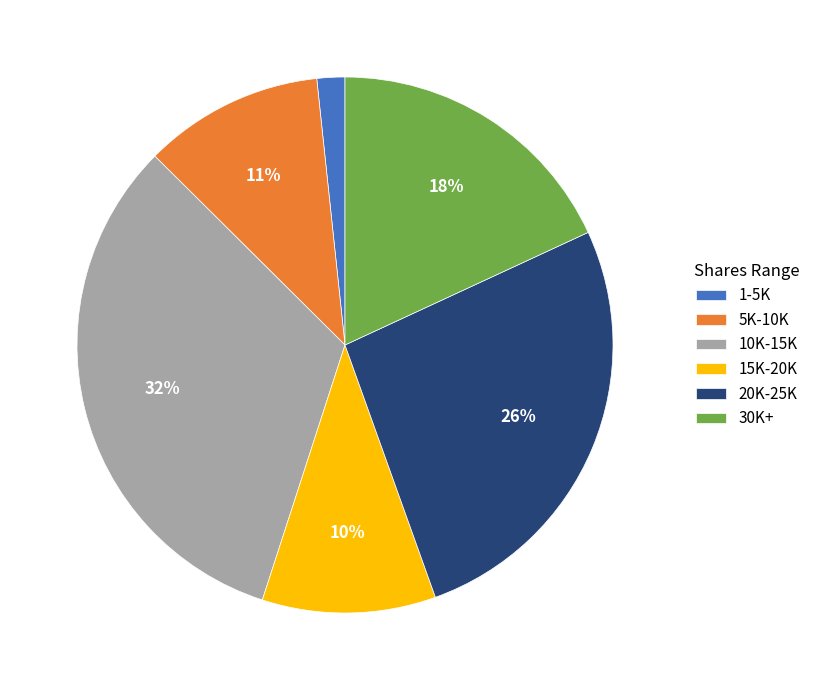

To the nearest percent, what portion does 10K-15K represent?

32%